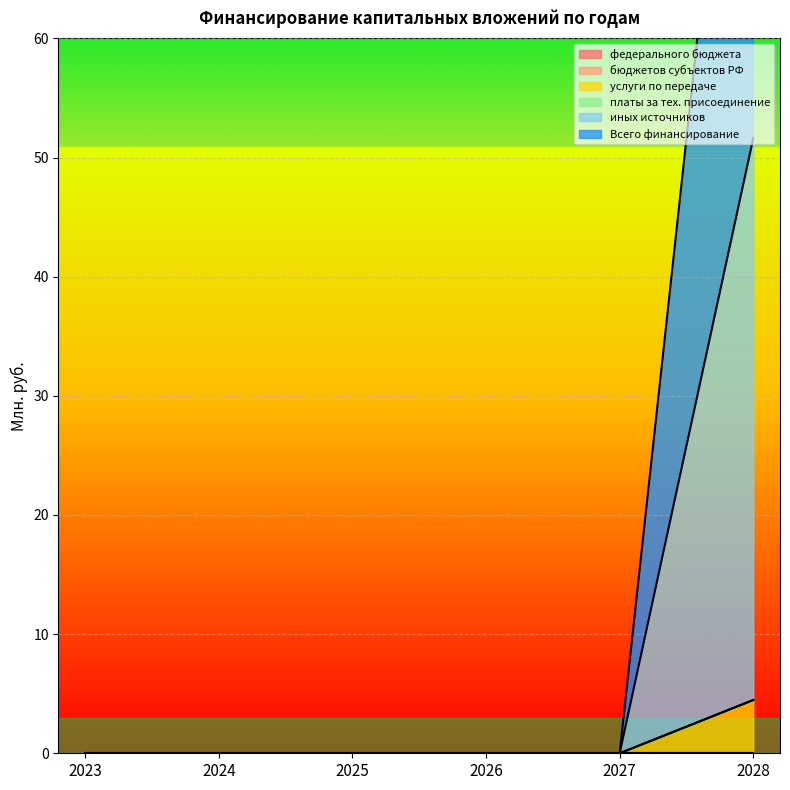

True or false: иных источников and услуги по передаче cross at least once.

False